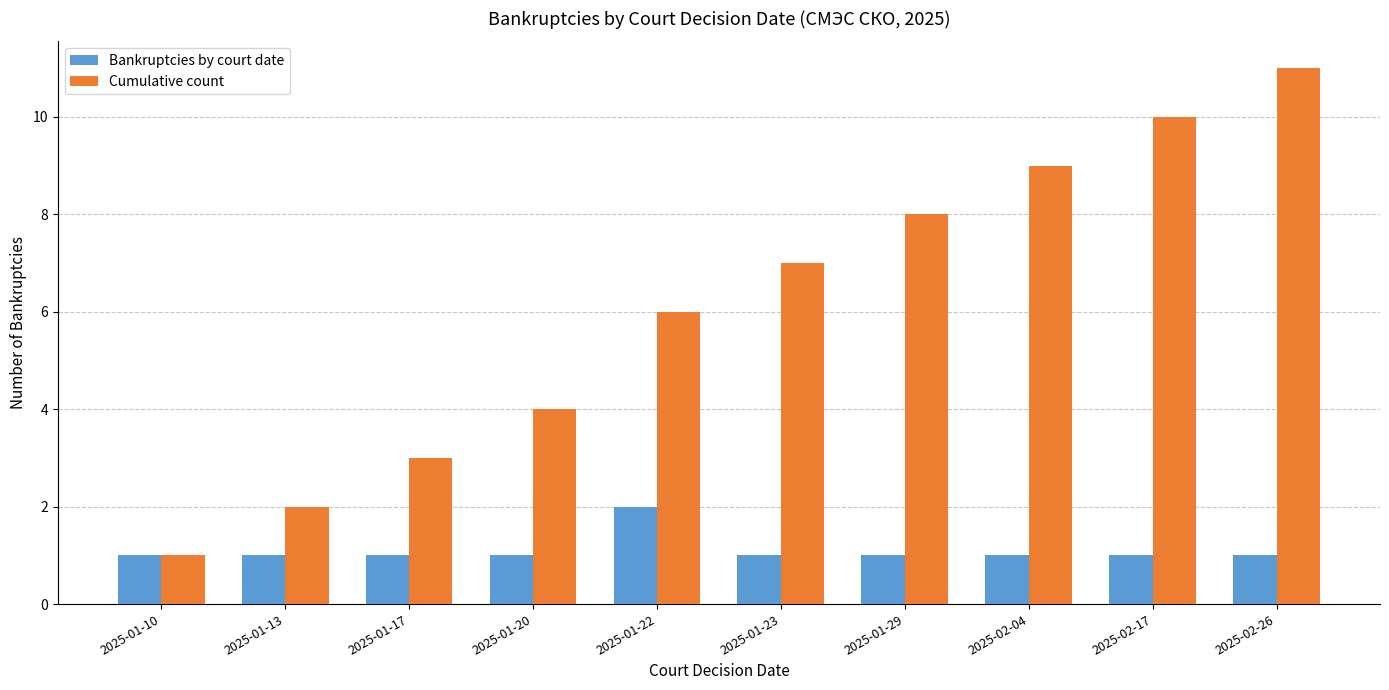

What are all the series names shown in the legend?

Bankruptcies by court date, Cumulative count